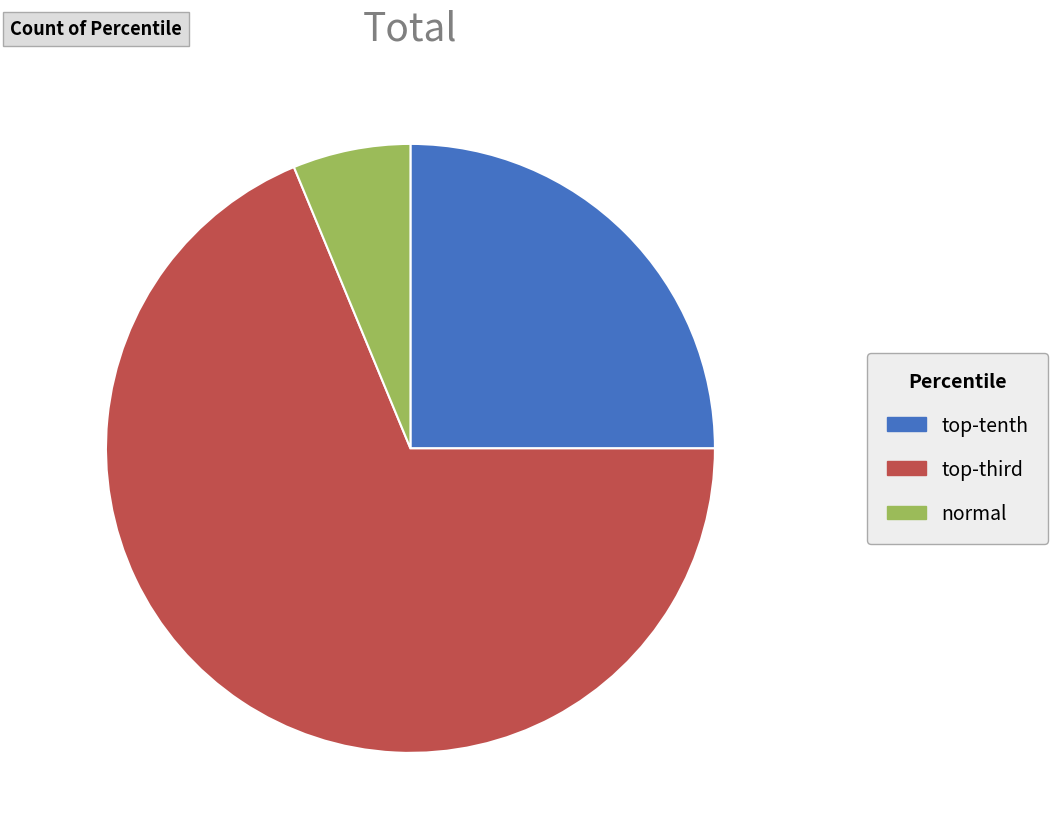

Which slice is the smallest?

normal